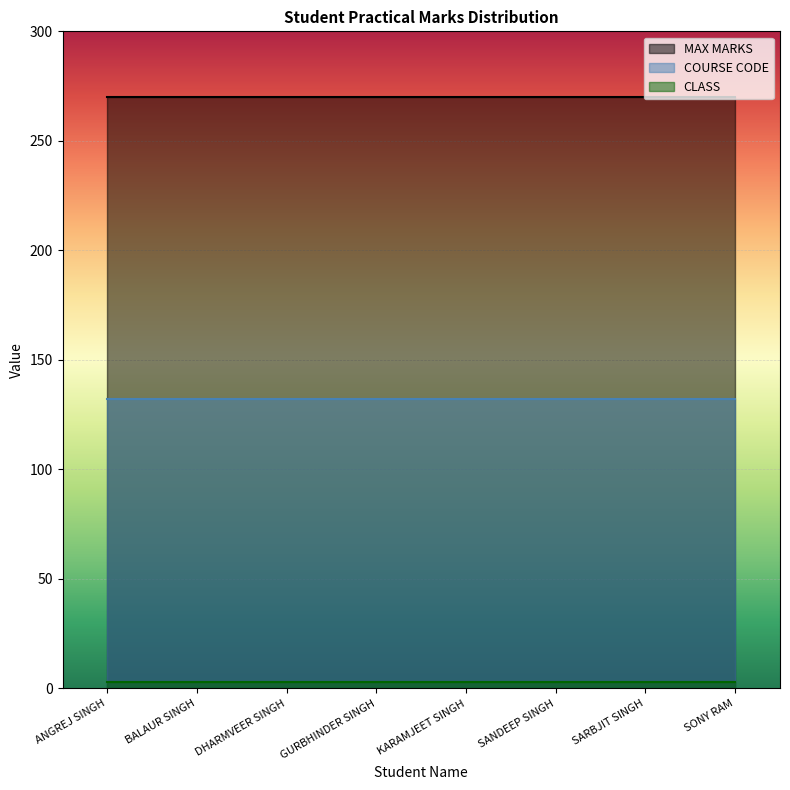

Reading left to right, list all the values displayed in this chart.

MAX MARKS: ANGREJ SINGH=270	BALAUR SINGH=270	DHARMVEER SINGH=270	GURBHINDER SINGH=270	KARAMJEET SINGH=270	SANDEEP SINGH=270	SARBJIT SINGH=270	SONY RAM=270
COURSE CODE: ANGREJ SINGH=132	BALAUR SINGH=132	DHARMVEER SINGH=132	GURBHINDER SINGH=132	KARAMJEET SINGH=132	SANDEEP SINGH=132	SARBJIT SINGH=132	SONY RAM=132
CLASS: ANGREJ SINGH=3	BALAUR SINGH=3	DHARMVEER SINGH=3	GURBHINDER SINGH=3	KARAMJEET SINGH=3	SANDEEP SINGH=3	SARBJIT SINGH=3	SONY RAM=3